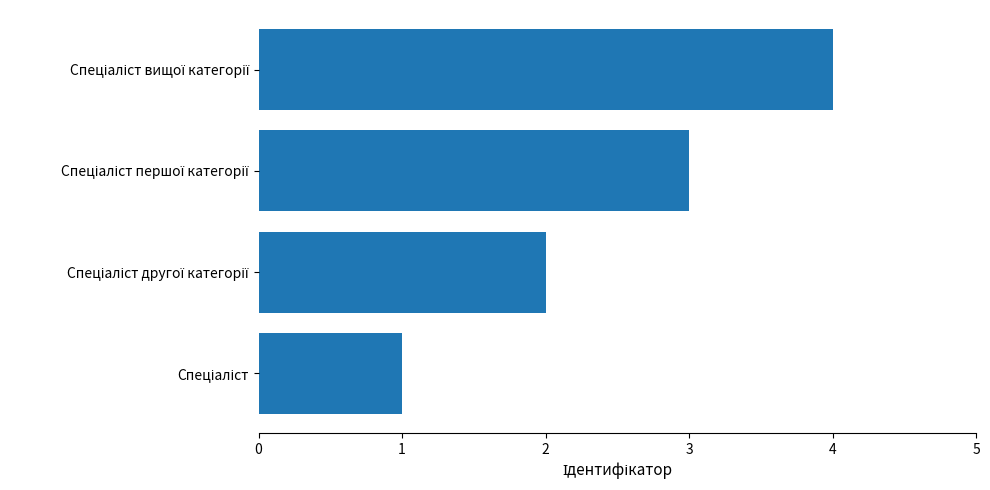

What is the sum of all values?

10